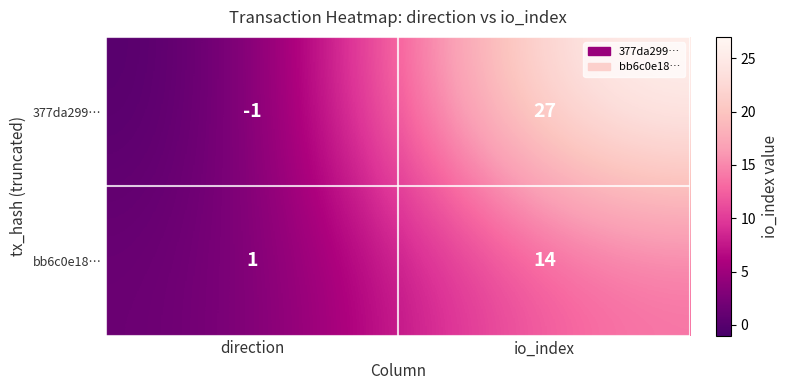

Which series has the largest total across all categories?

377da299…